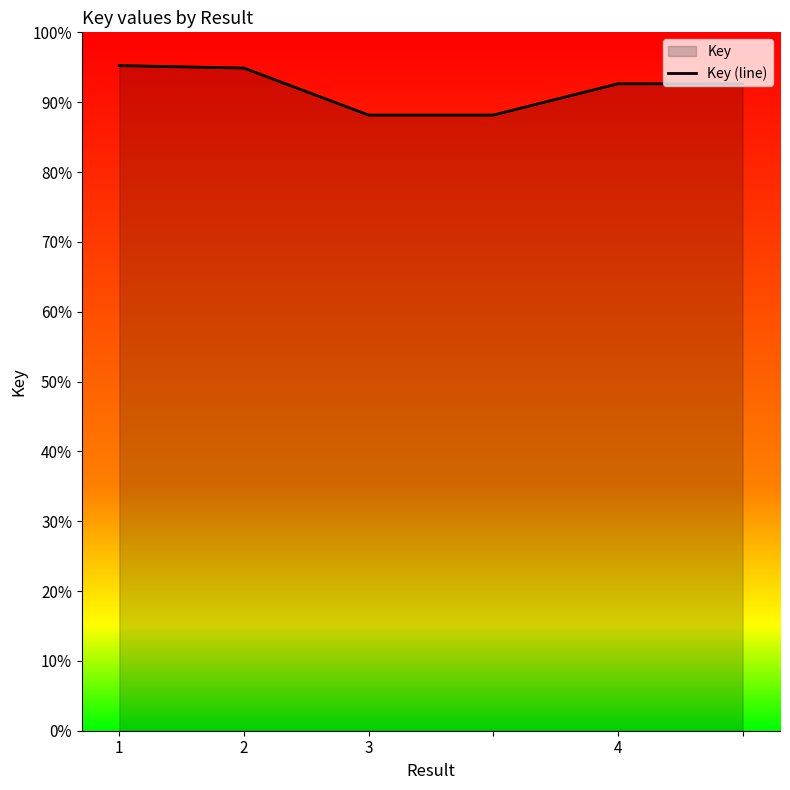

At which label does the data first exceed 92?

1